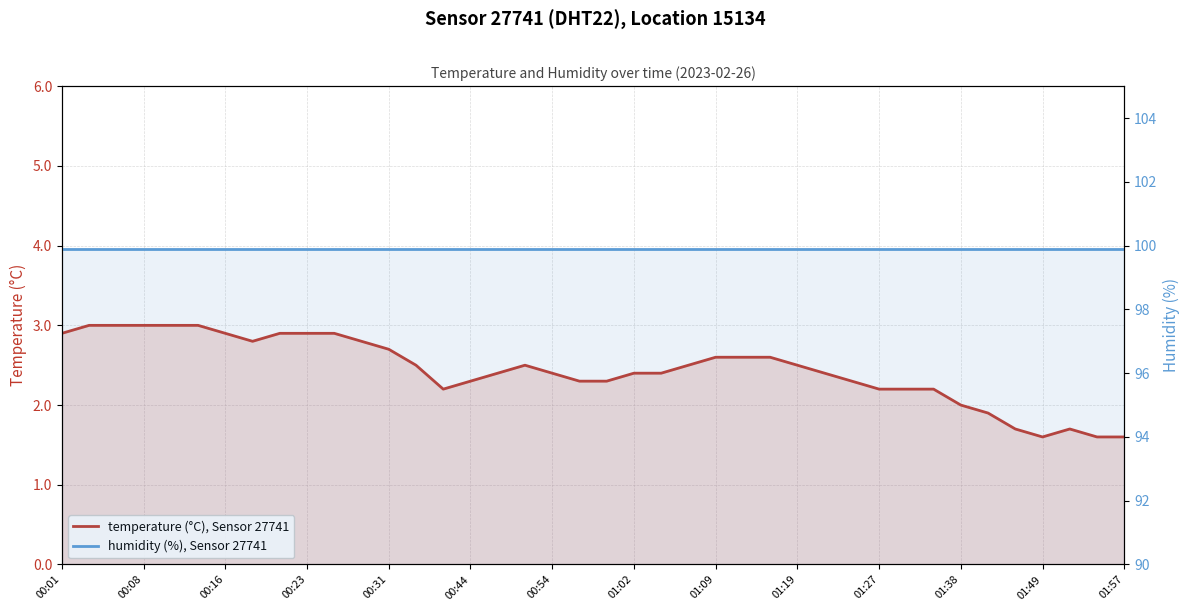

What is the minimum value shown in the chart?

1.6